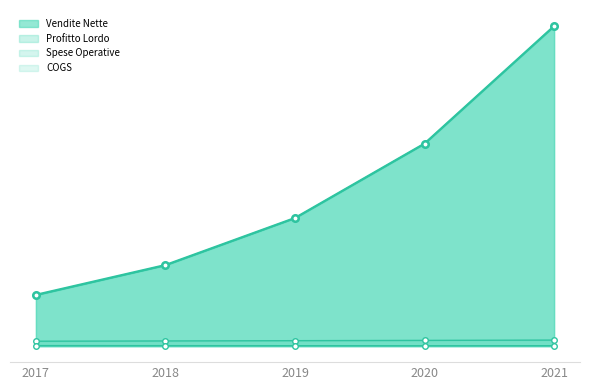

How many categories are shown in the chart?

5